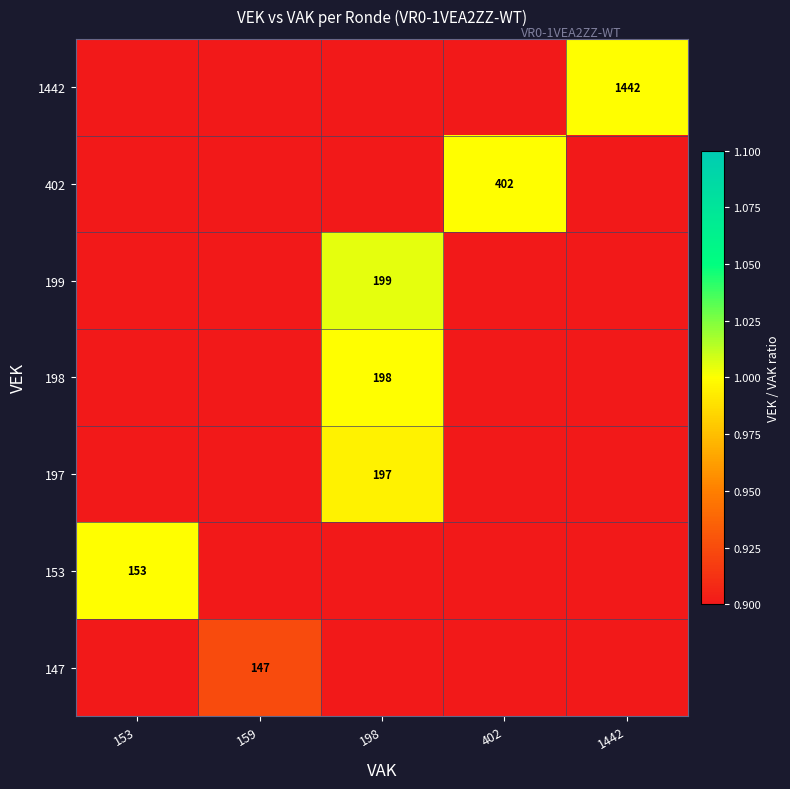

True or false: 198 has a value of 343 at 198.

False